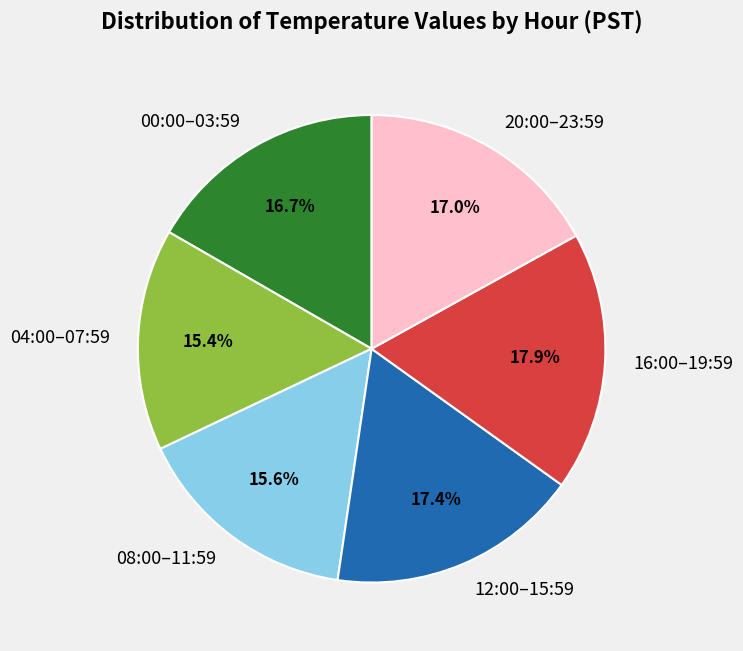

Which category has the biggest portion of the pie?

16:00–19:59